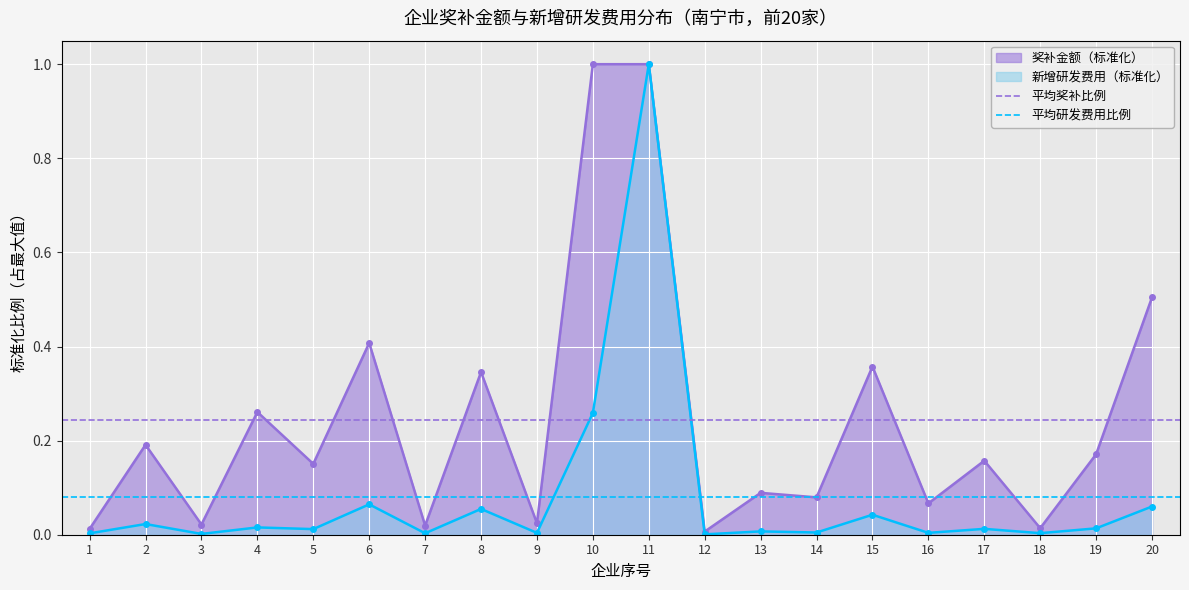

Where is 平均研发费用比例 nearest to the value 0?

1